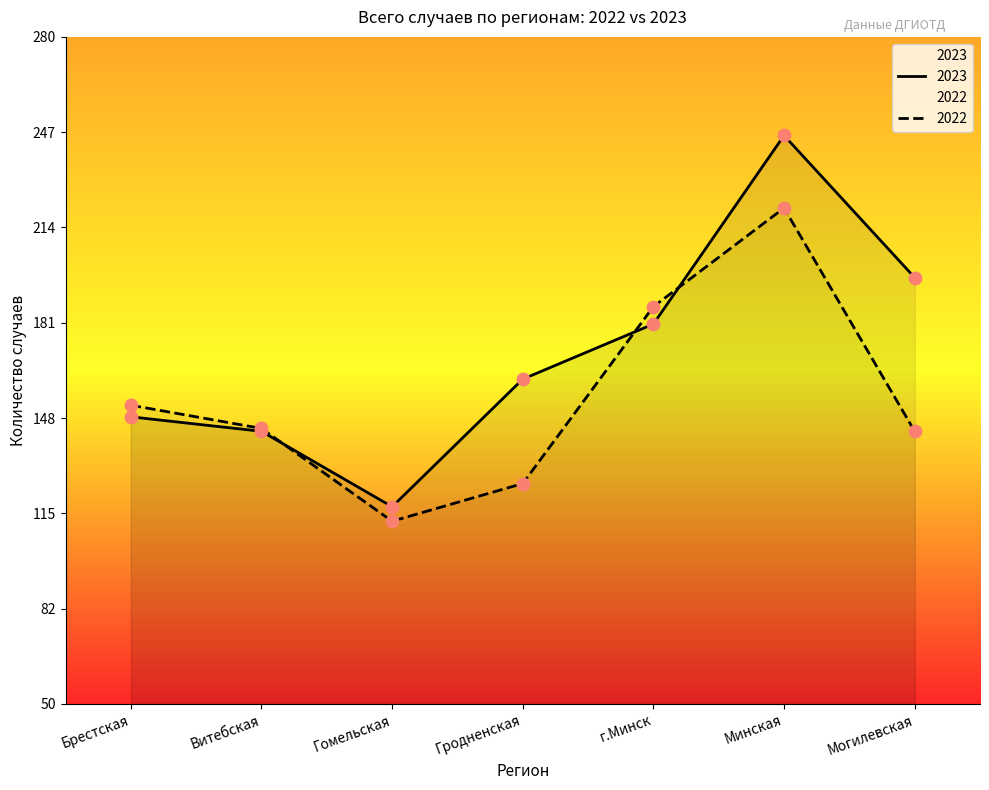

At which category is the sum across all series the highest?

Минская